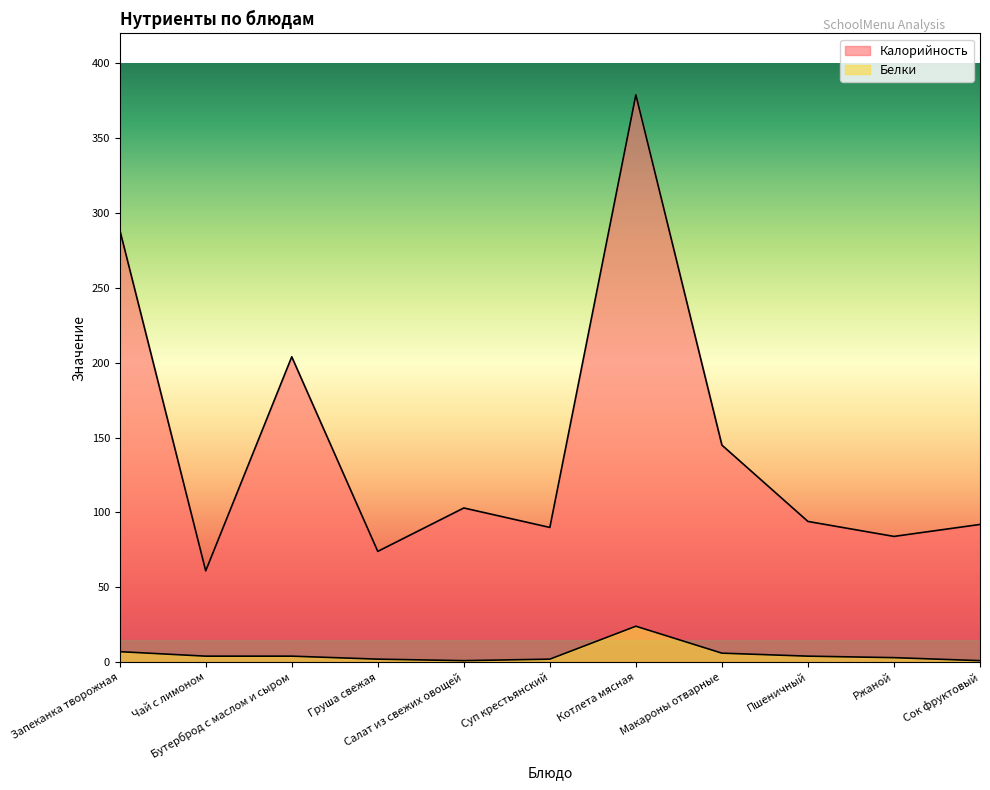

How many interior local peaks does the Калорийность series have?

3